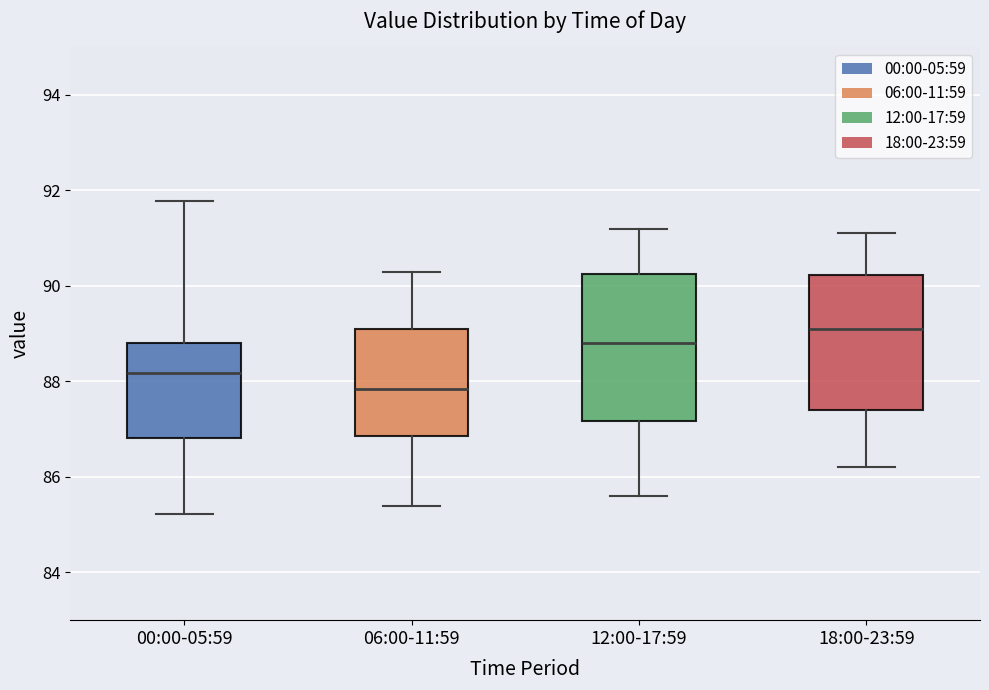

Where is the lower edge of the box for 06:00-11:59 on the y-axis? The values are not printed on the chart, so give them approximately, as read against the axis.

86.8